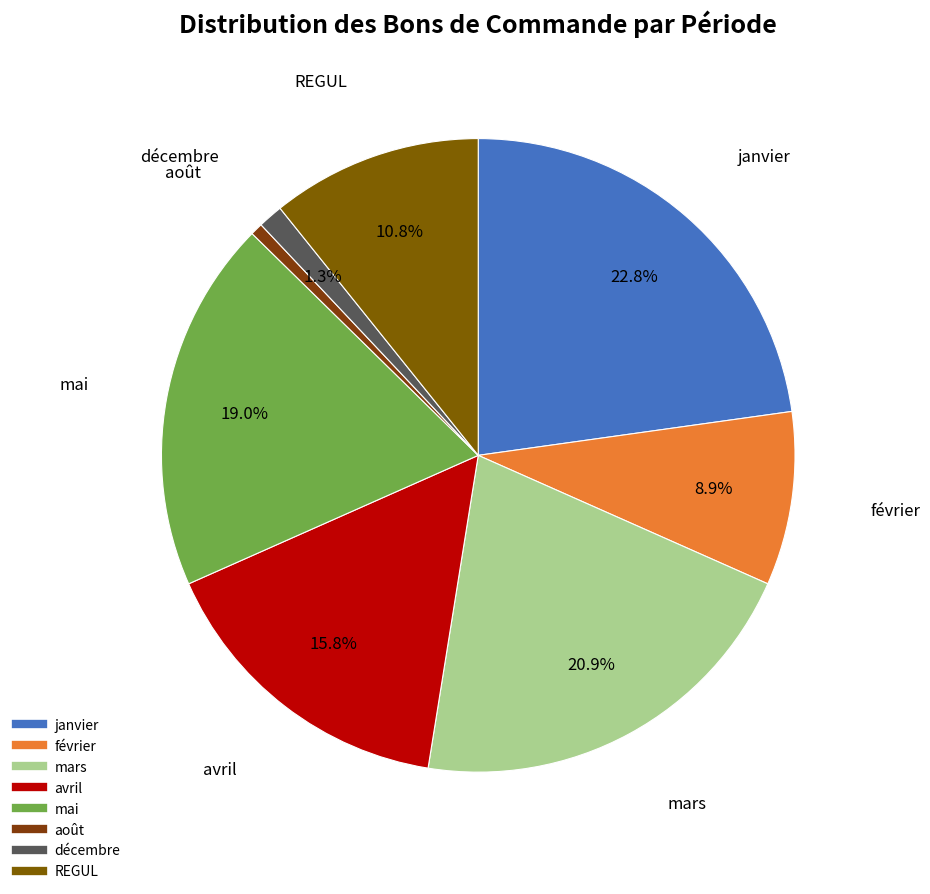

What is the smallest slice in the pie chart?

août